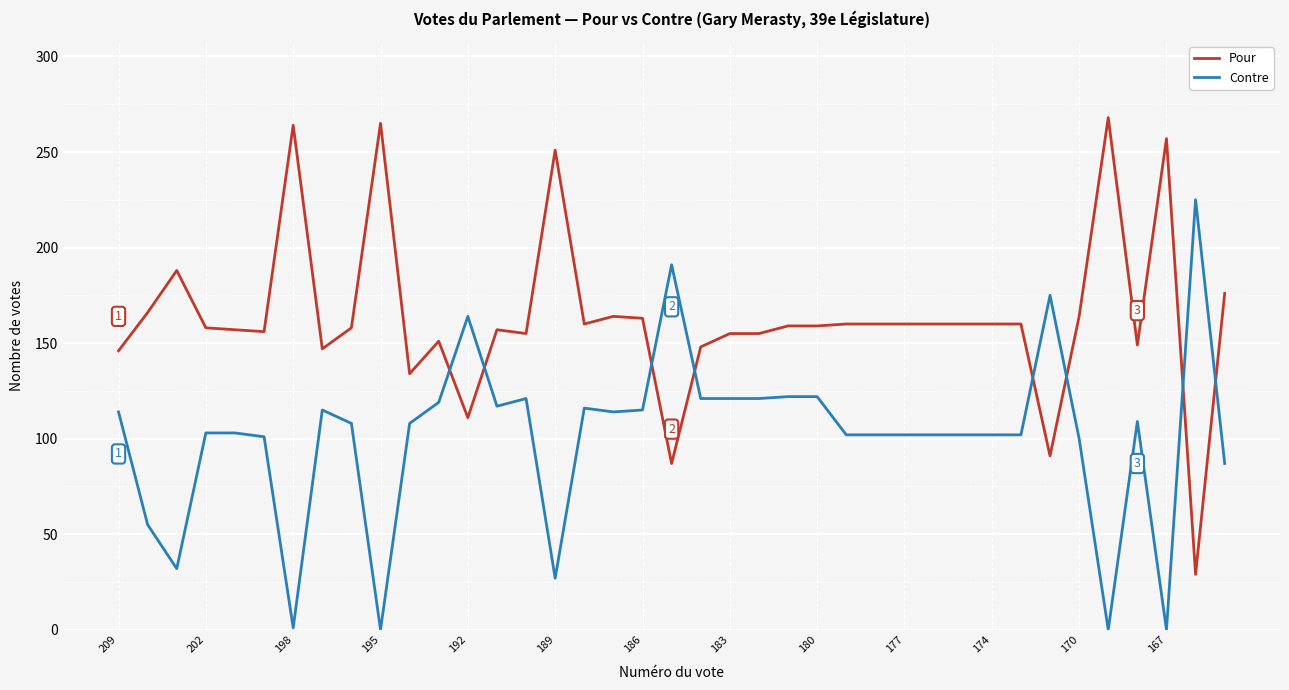

Rank the series by their average value, from lowest to highest.

Contre, Pour